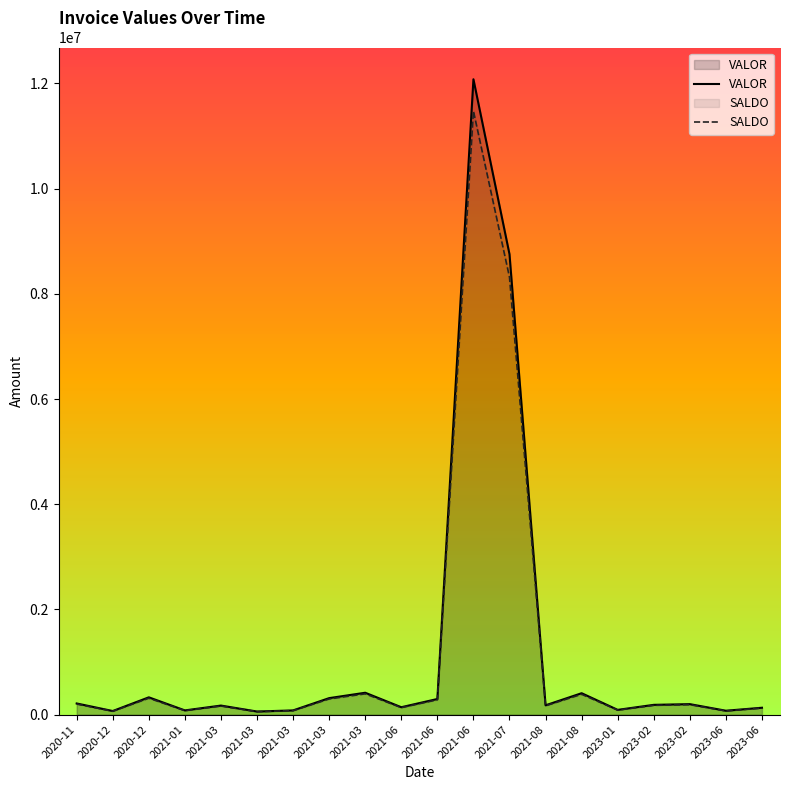

True or false: VALOR has a value of 135161.9 at 2021-03.

False